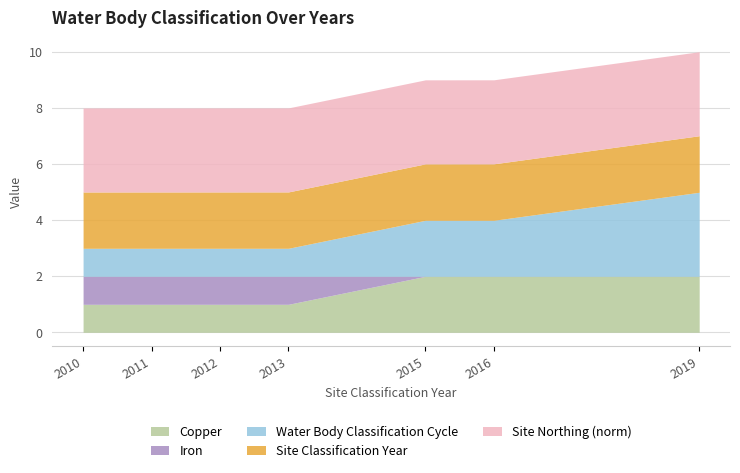

What is the total value across all series at 2015?

9.0